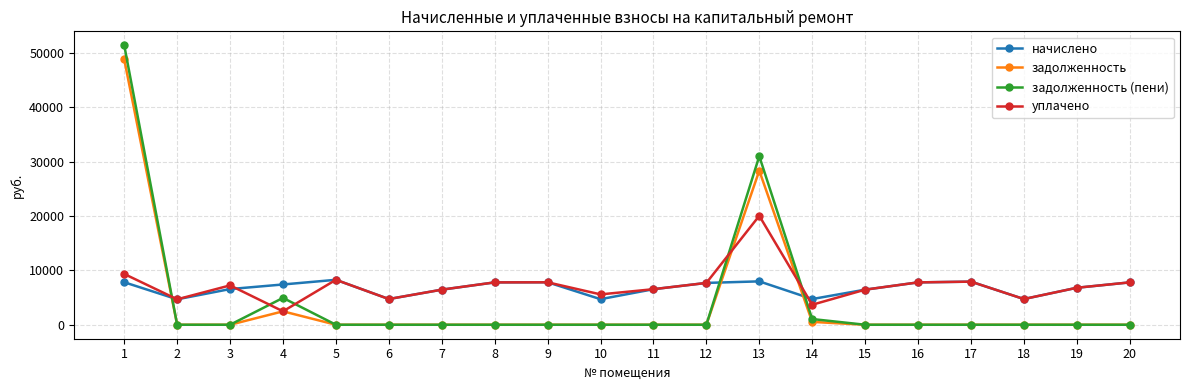

What is the difference between the second highest and second lowest values in the начислено series?

3278.9